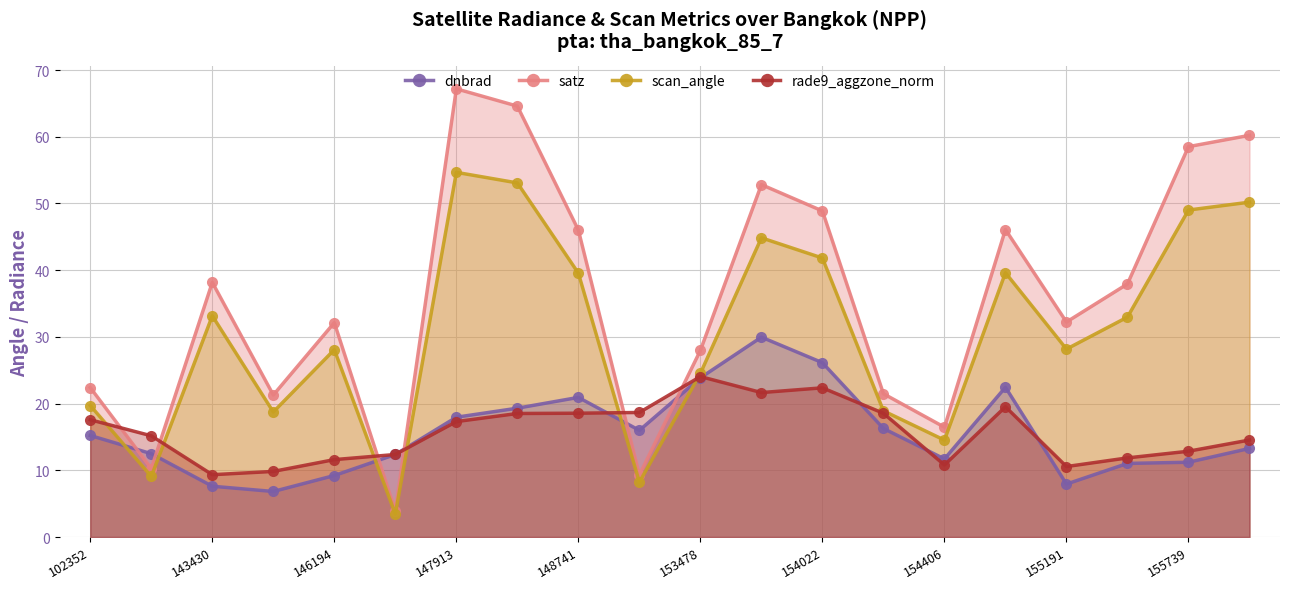

Which series changed the most between 102352 and 143430?

satz